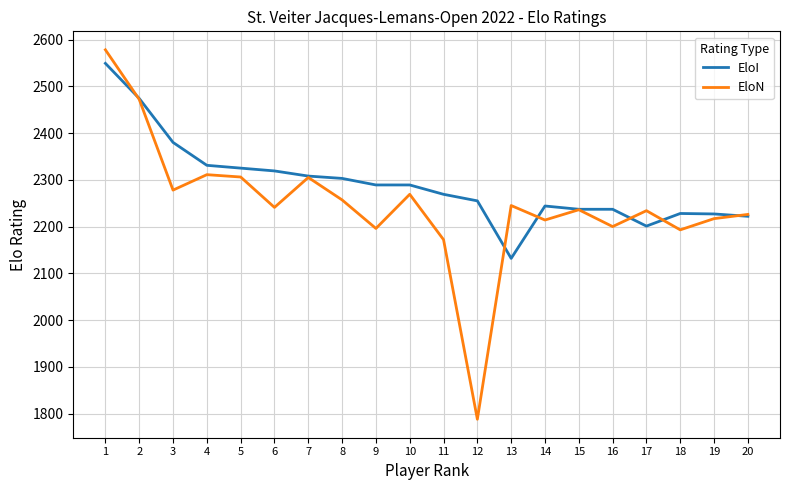

What is the difference between the maximum and minimum values in the EloI series?

417